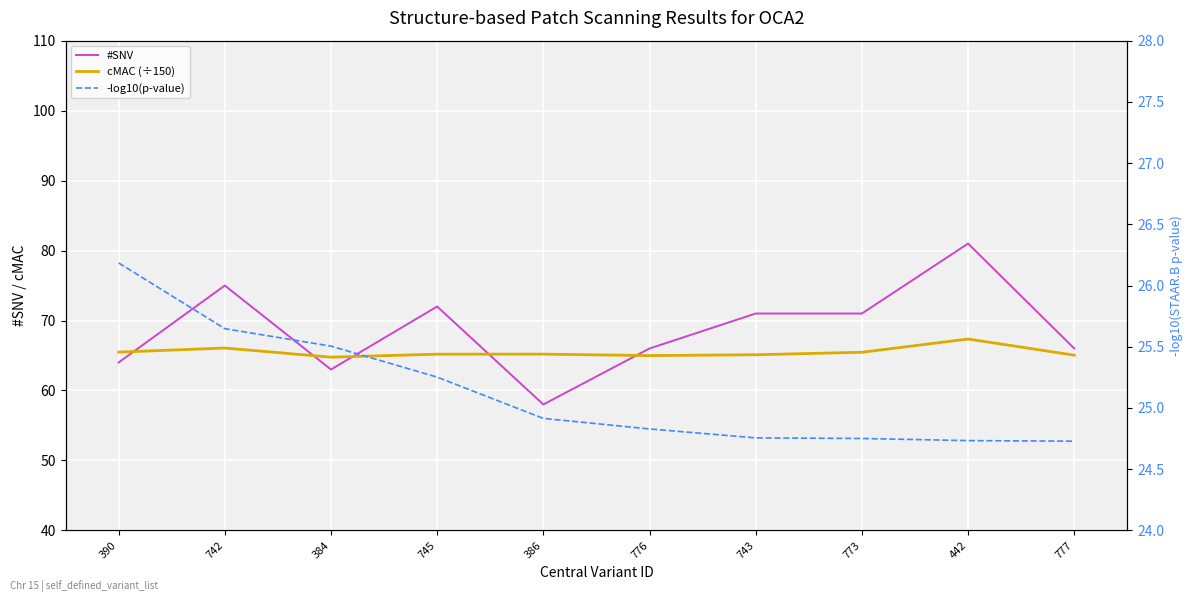

At how many categories does at least one series exceed 45?

10